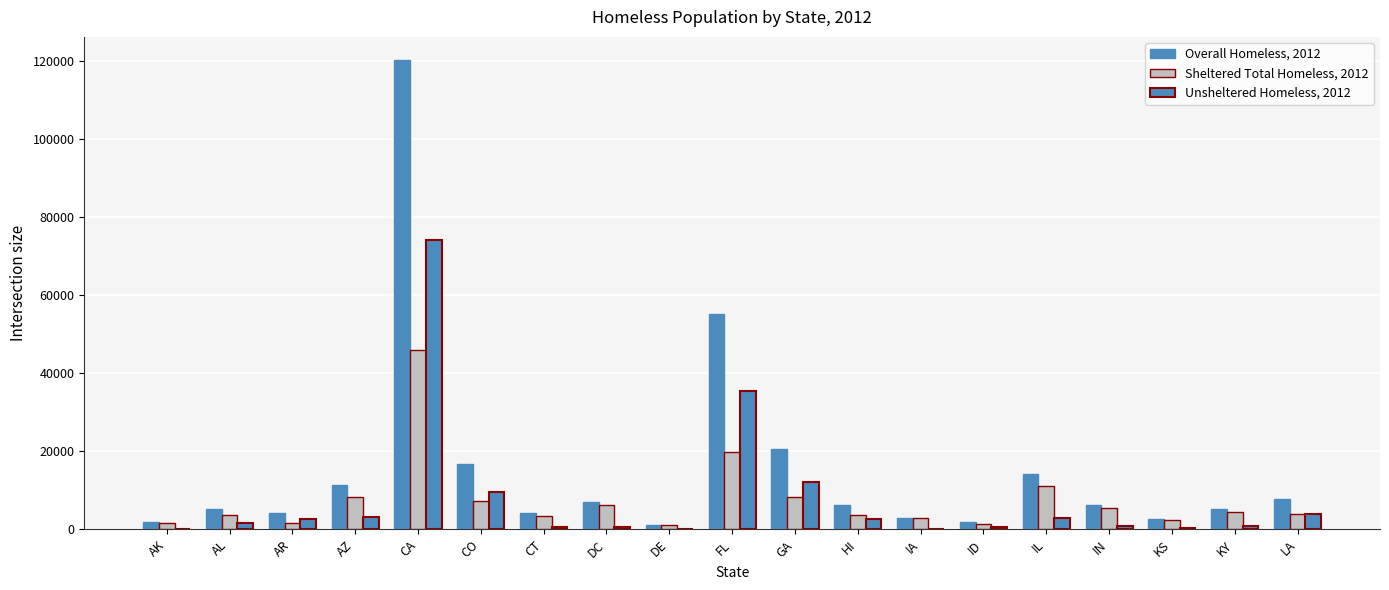

Are the bars grouped side by side (vs. stacked)?

Yes